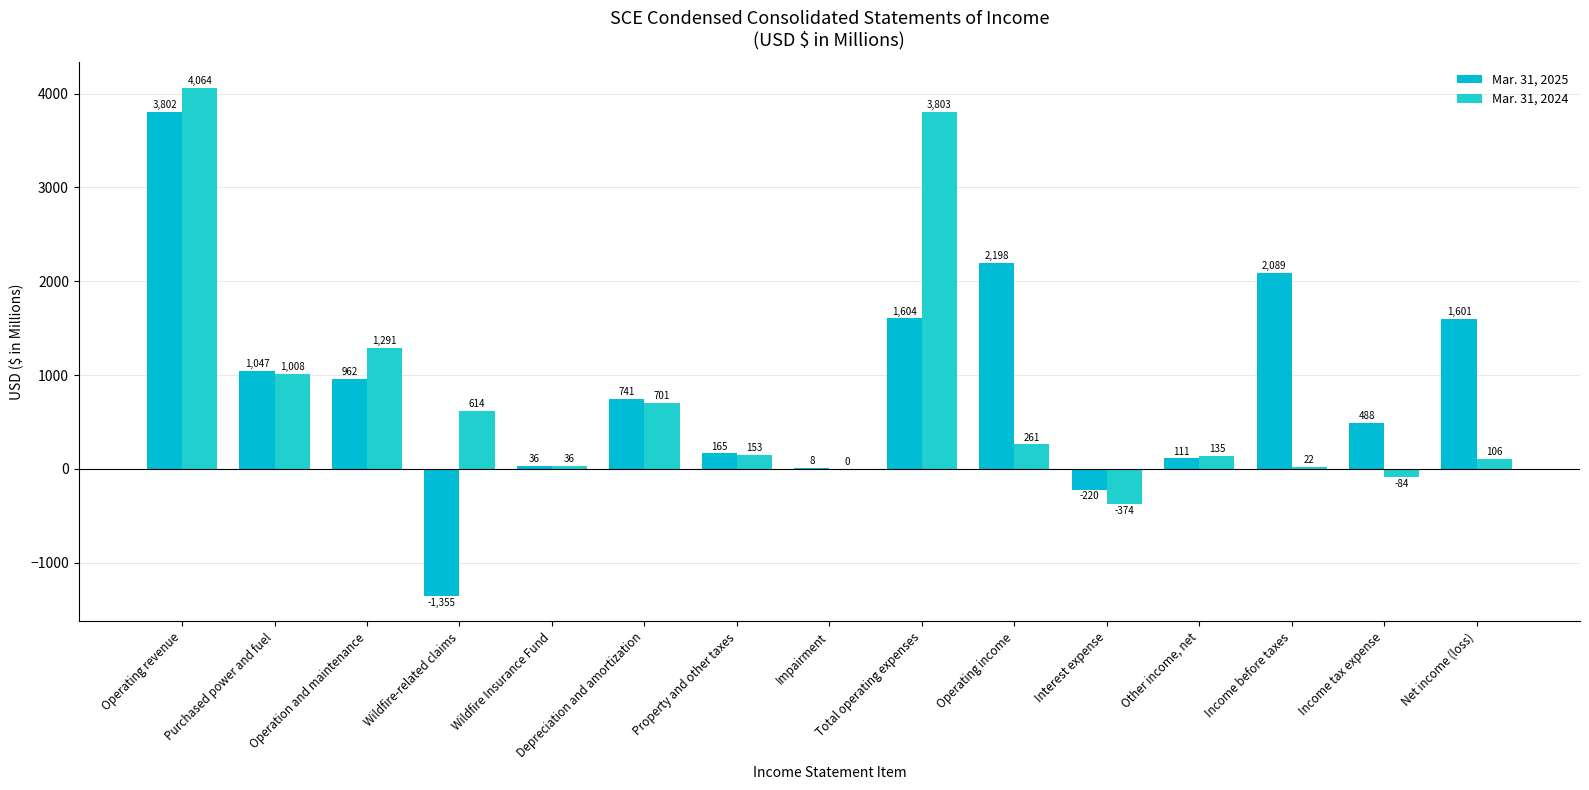

What is the difference between the highest and lowest values at Operating income?

1937